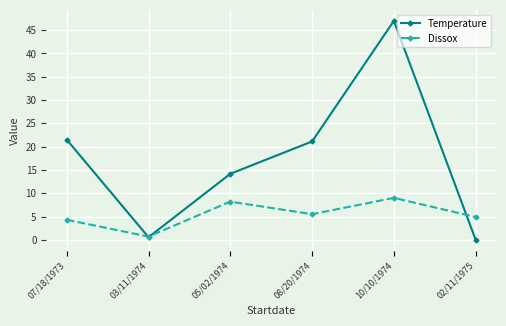

What is the average value of the Dissox series?

5.4